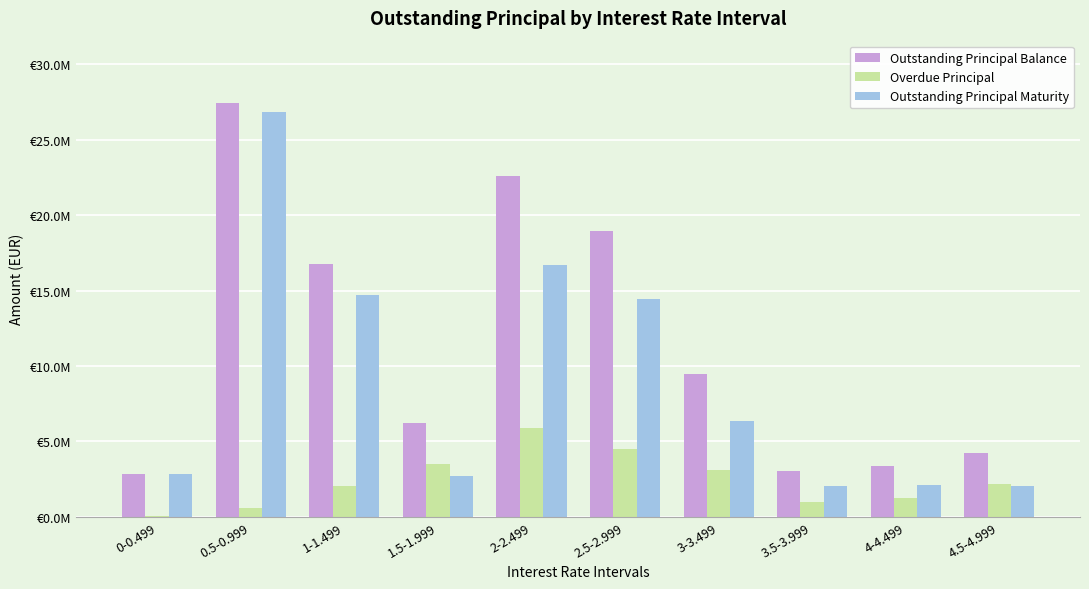

What is the highest value of the Outstanding Principal Balance series?

27435777.3